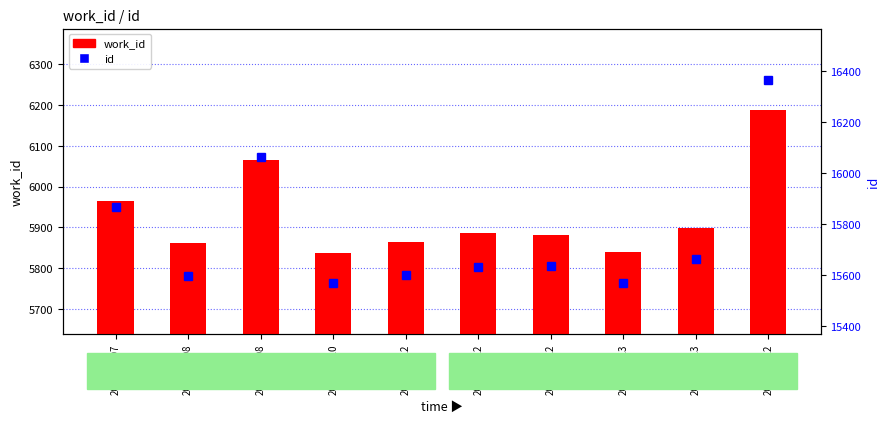

At 2005-06-08, list the series in order from smallest to largest.

work_id, id